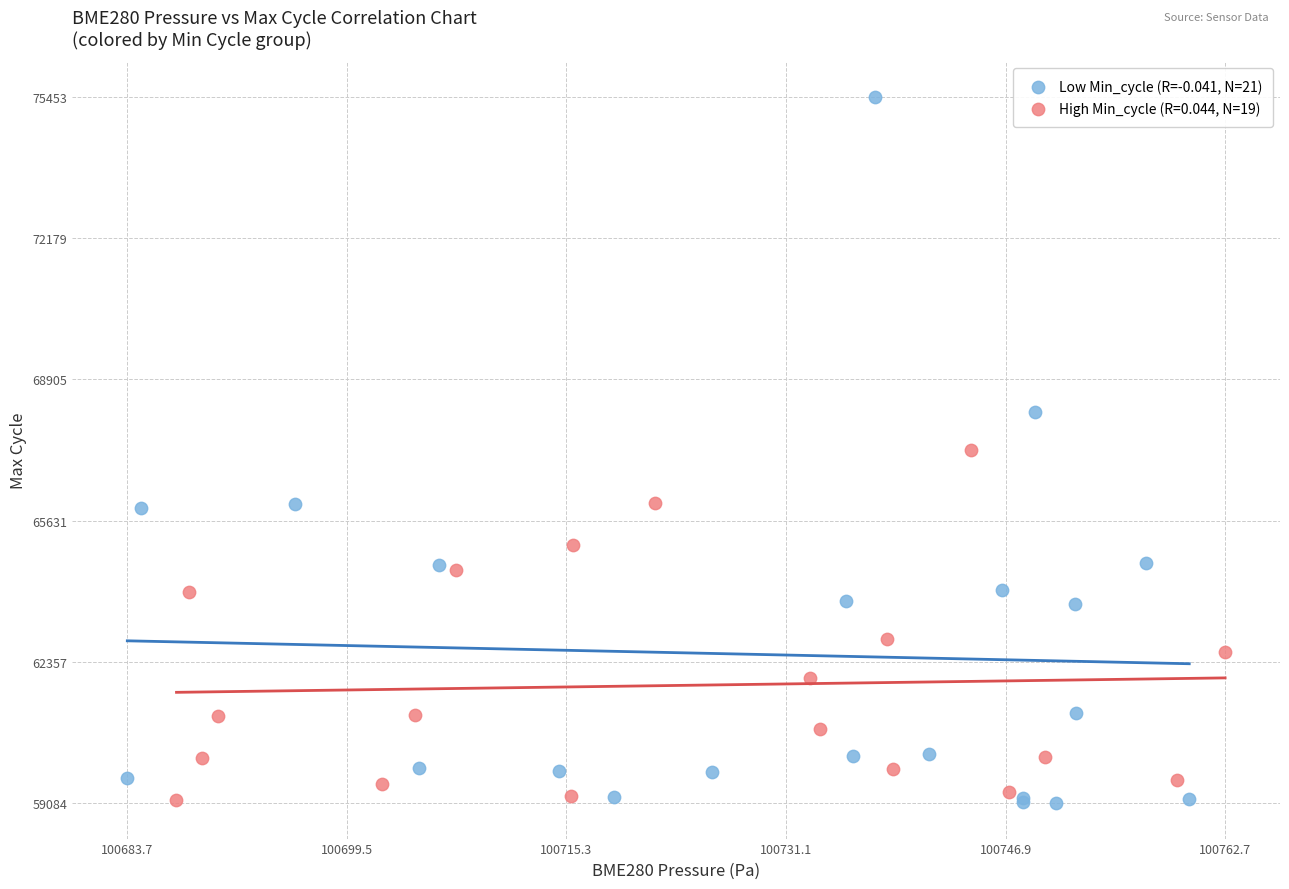

Which series reaches the maximum Y coordinate?

Low Min_cycle (R=-0.041, N=21)